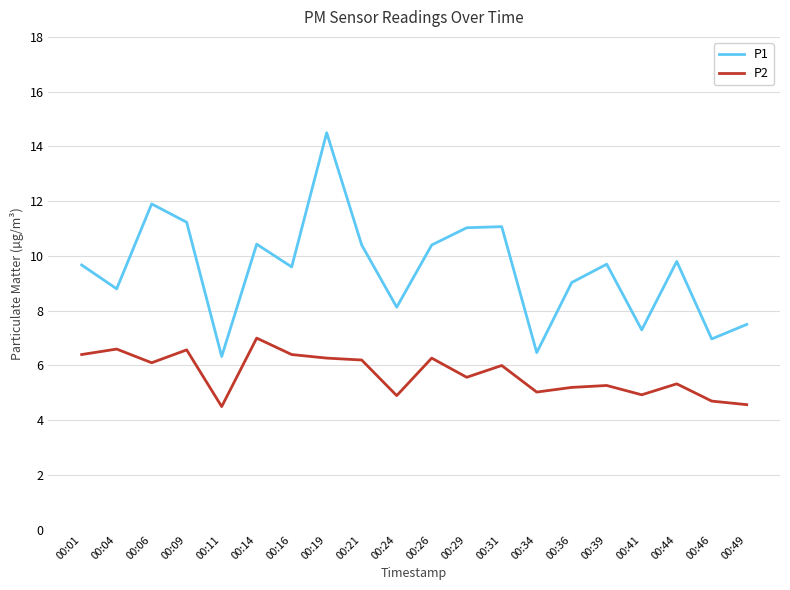

What are all the series names shown in the legend?

P1, P2